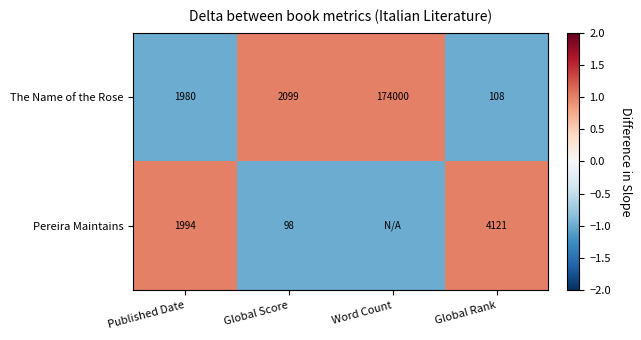

At Published Date, list the series in order from largest to smallest.

Pereira Maintains, The Name of the Rose